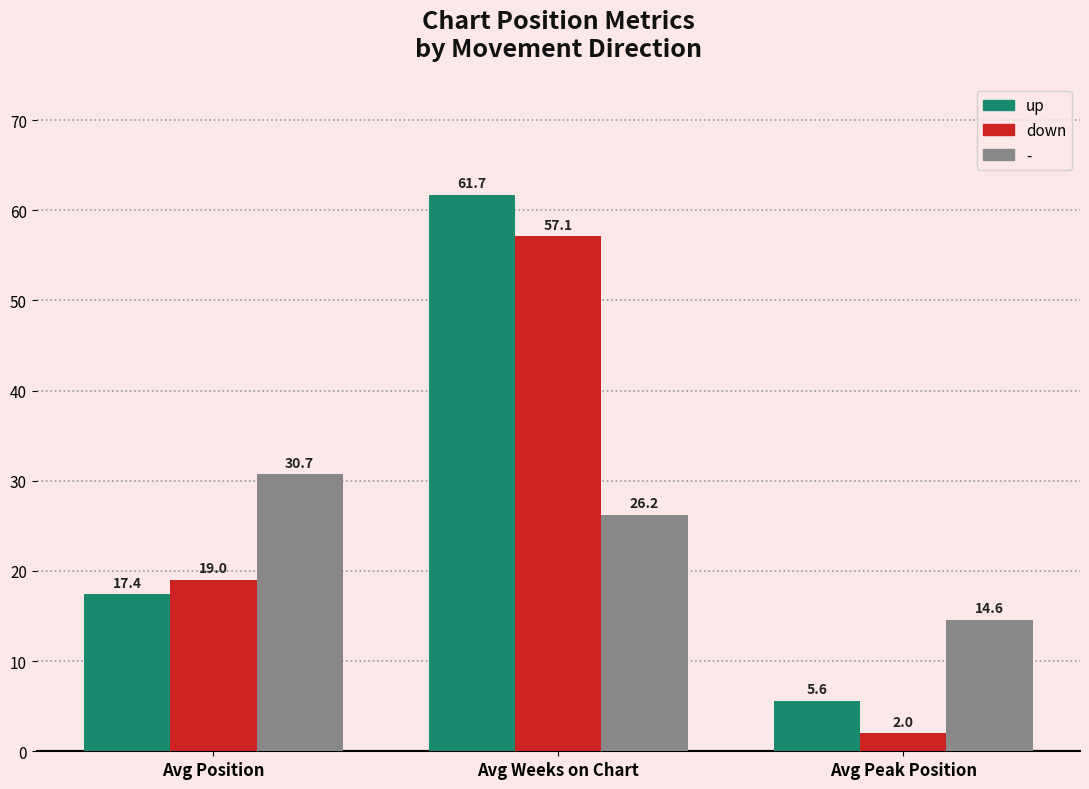

Reading left to right, transcribe all the data shown in this chart.

up: Avg Position=17.4	Avg Weeks on Chart=61.7	Avg Peak Position=5.6
down: Avg Position=19.0	Avg Weeks on Chart=57.1	Avg Peak Position=2.0
-: Avg Position=30.7	Avg Weeks on Chart=26.2	Avg Peak Position=14.6